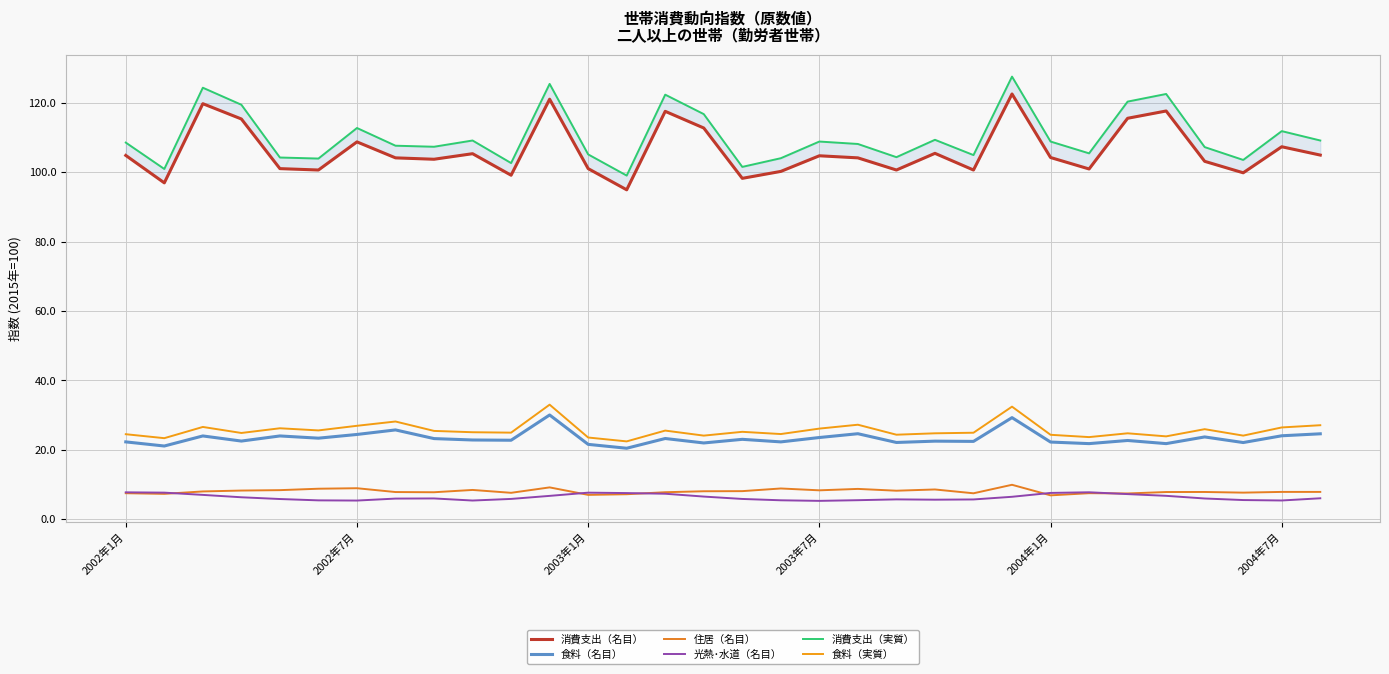

What position from the right is 23?

9